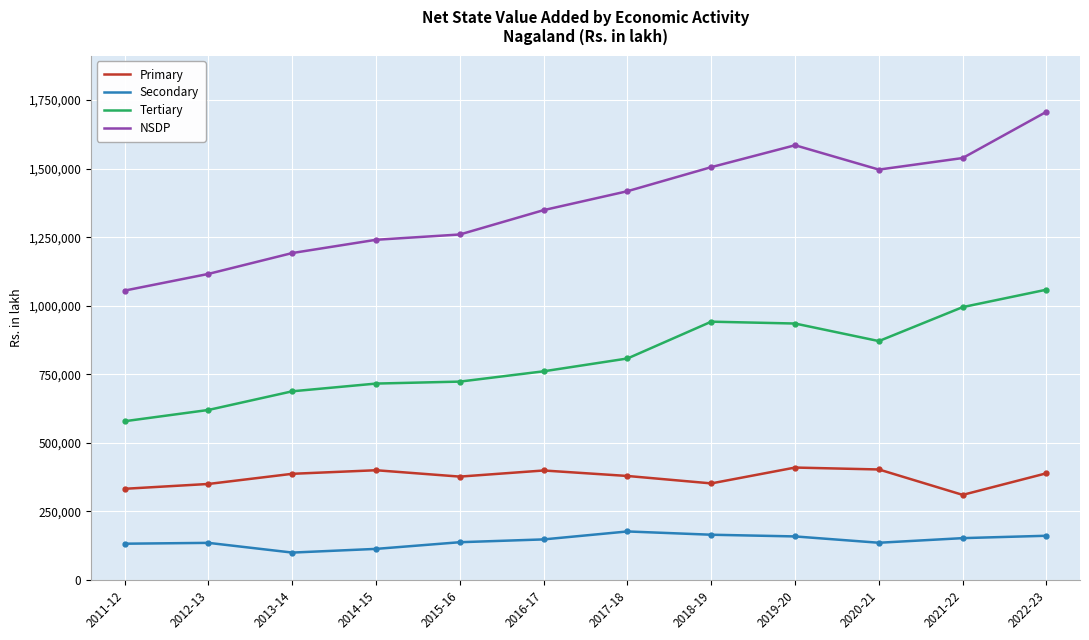

True or false: NSDP has more than 1 interior local peaks.

False